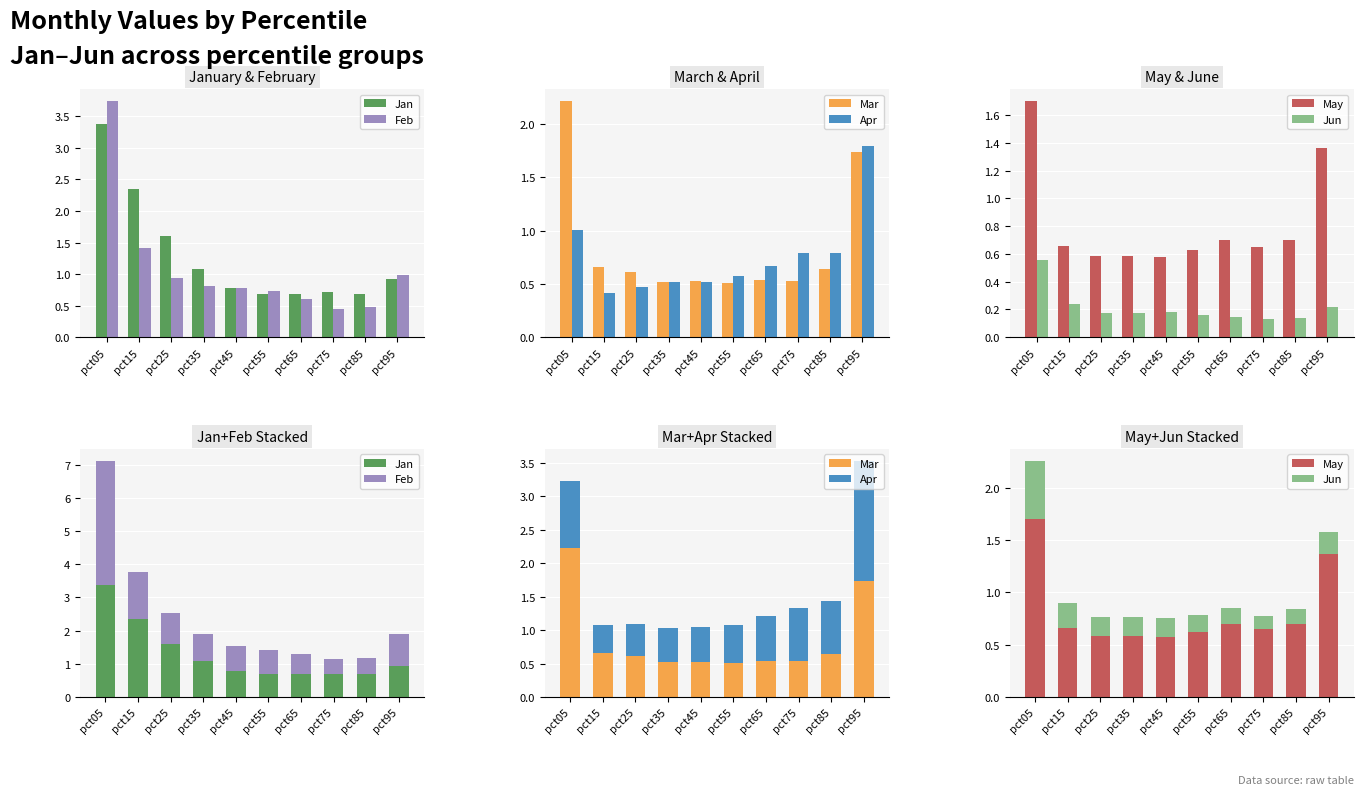

The Jan series shows 0.9 at pct95. True or false?

True